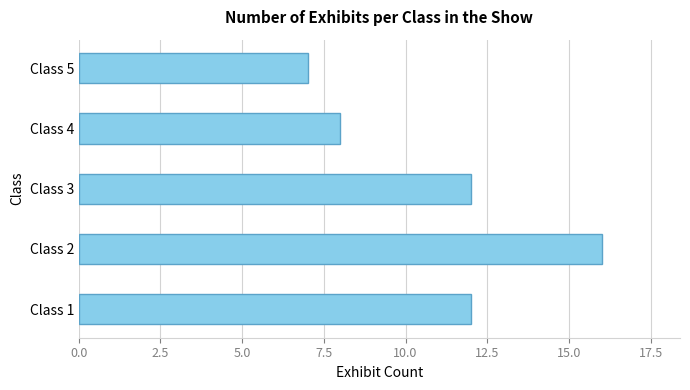

At which category does the chart reach its minimum across all series?

Class 5